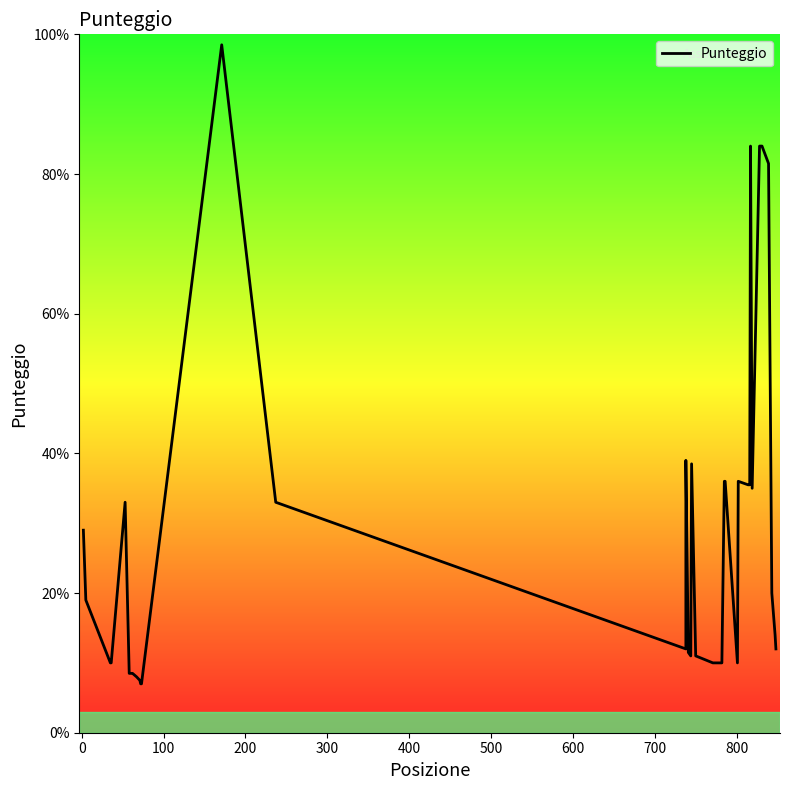

How many points are lower than both their immediate neighbors (excluding endpoints)?

4